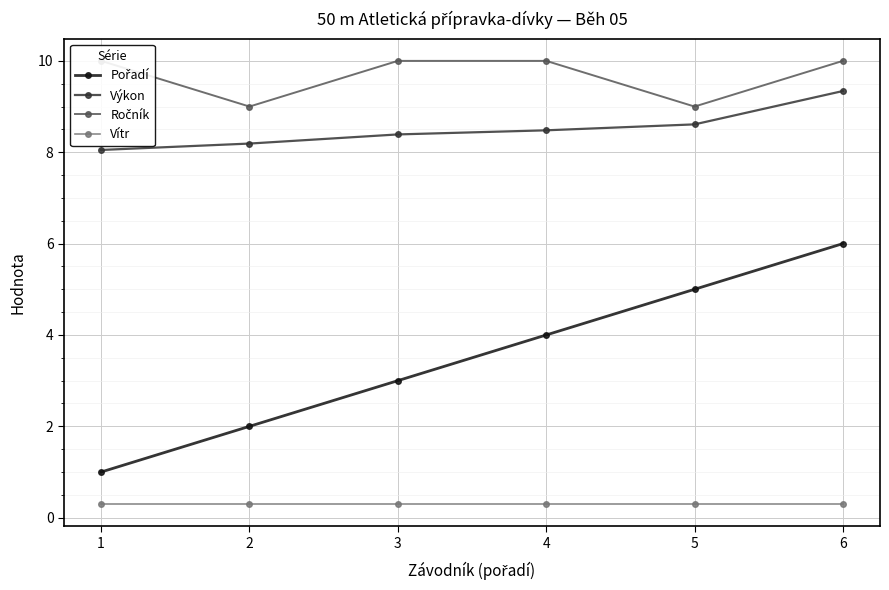

Rank the series at 6 from lowest to highest value.

Vítr, Pořadí, Výkon, Ročník